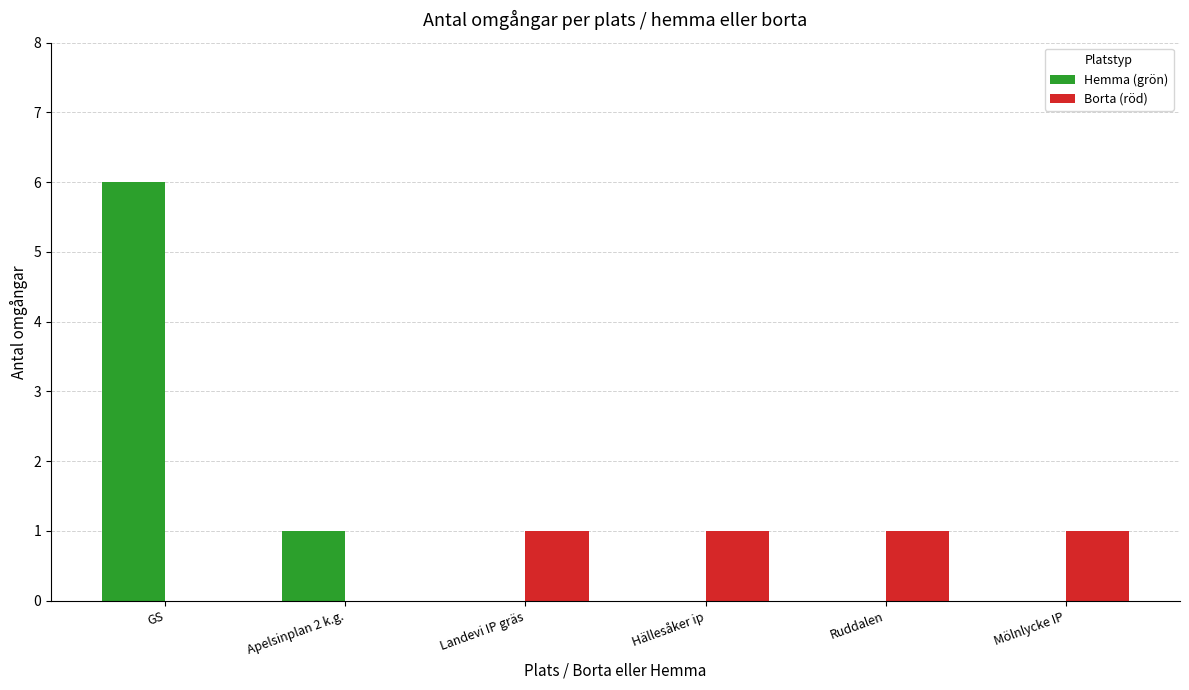

The value of Hemma (grön) at GS is 11. True or false?

False